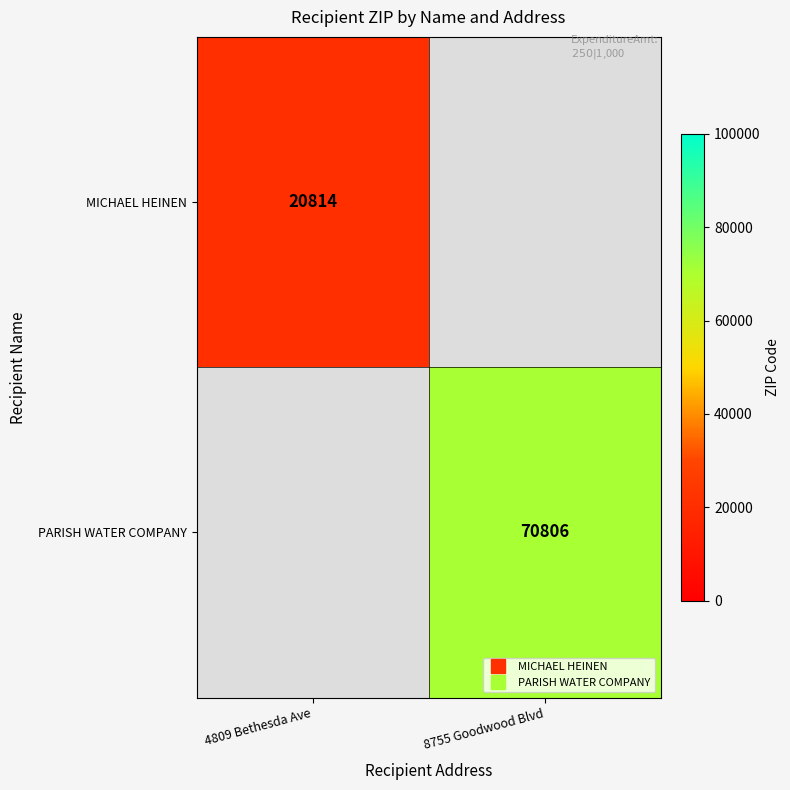

At how many categories does at least one series exceed 23336?

1